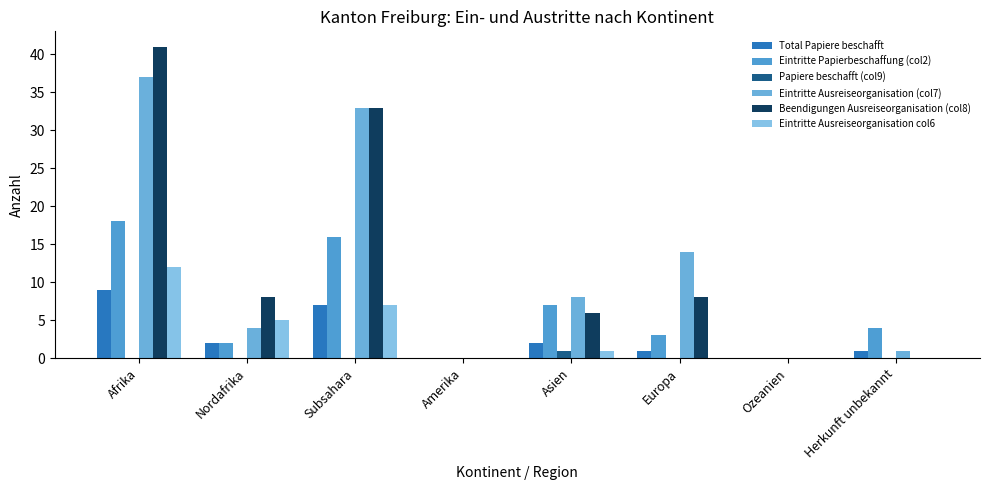

Rank the series by their maximum value, from lowest to highest.

Papiere beschafft (col9), Total Papiere beschafft, Eintritte Ausreiseorganisation col6, Eintritte Papierbeschaffung (col2), Eintritte Ausreiseorganisation (col7), Beendigungen Ausreiseorganisation (col8)